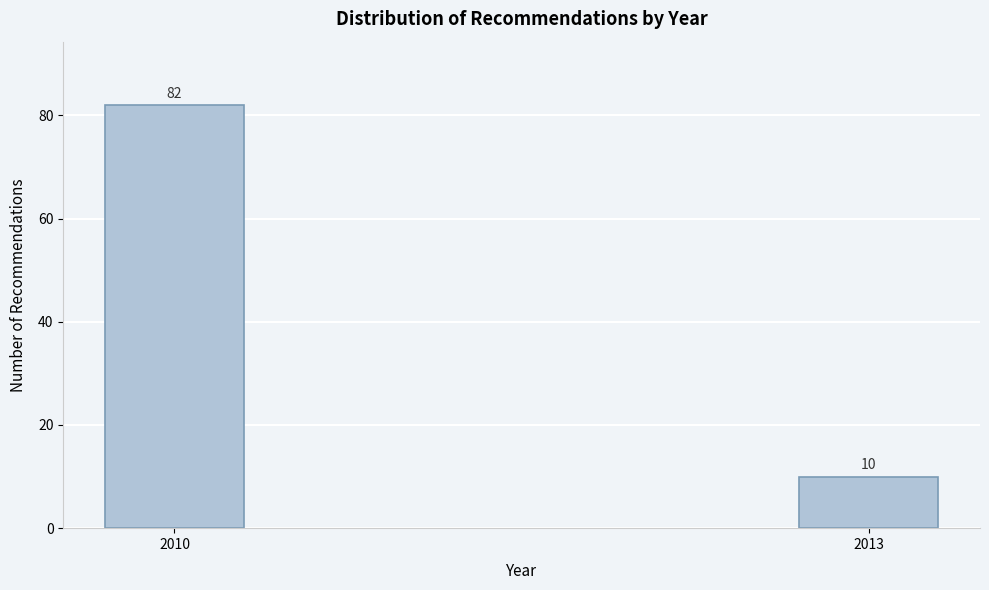

Reading left to right, what are all the values shown in this chart?

2010=82	2013=10